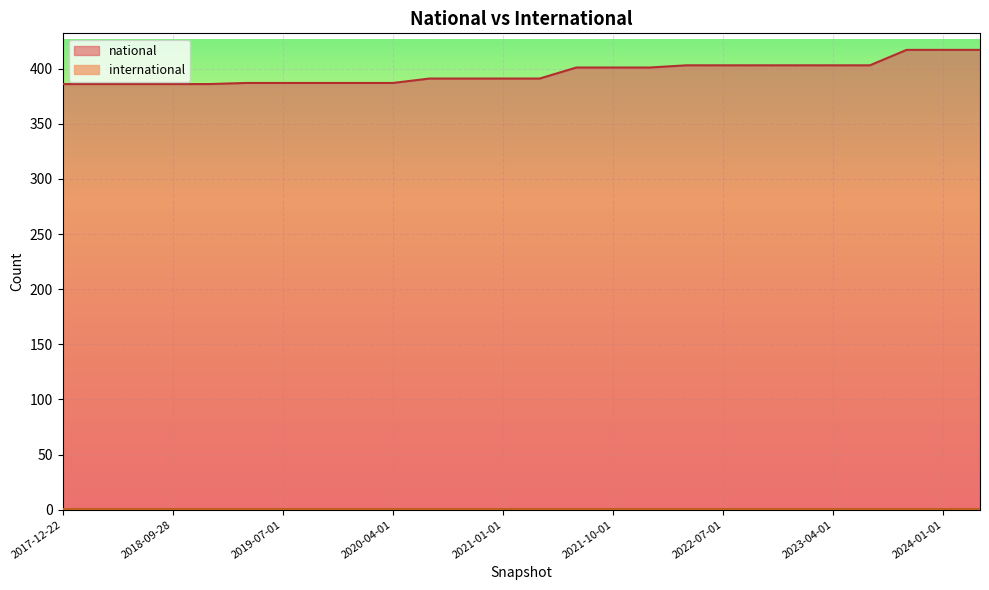

What is the sum of the values at 2020-10-01 and 2024-04-01?

808